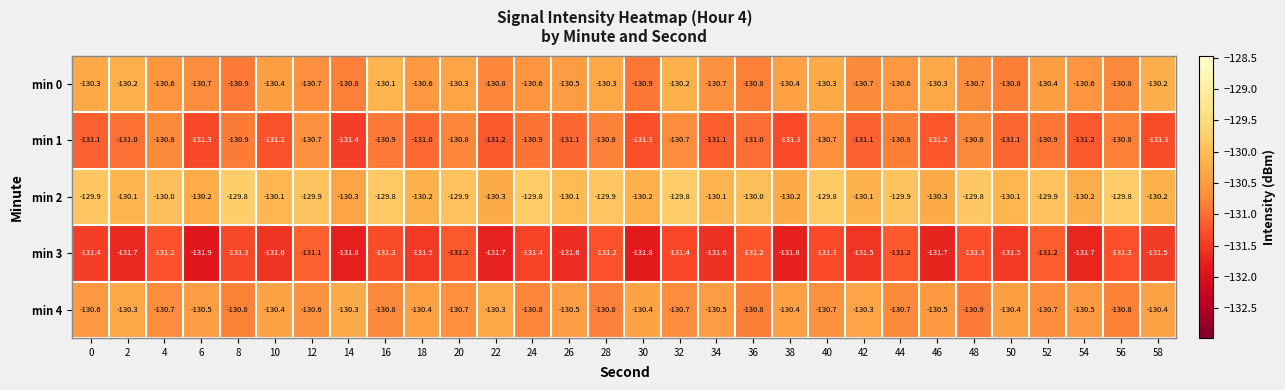

What is the greatest value displayed?

-129.8